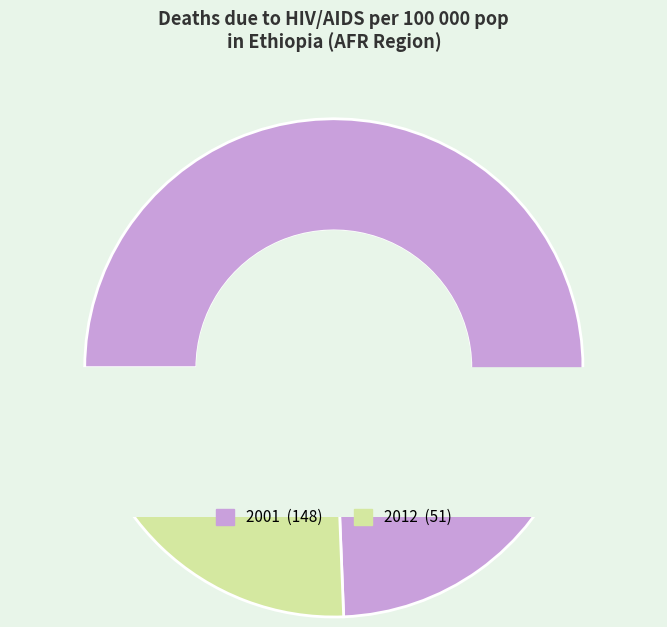

What is the smallest slice in the pie chart?

2012